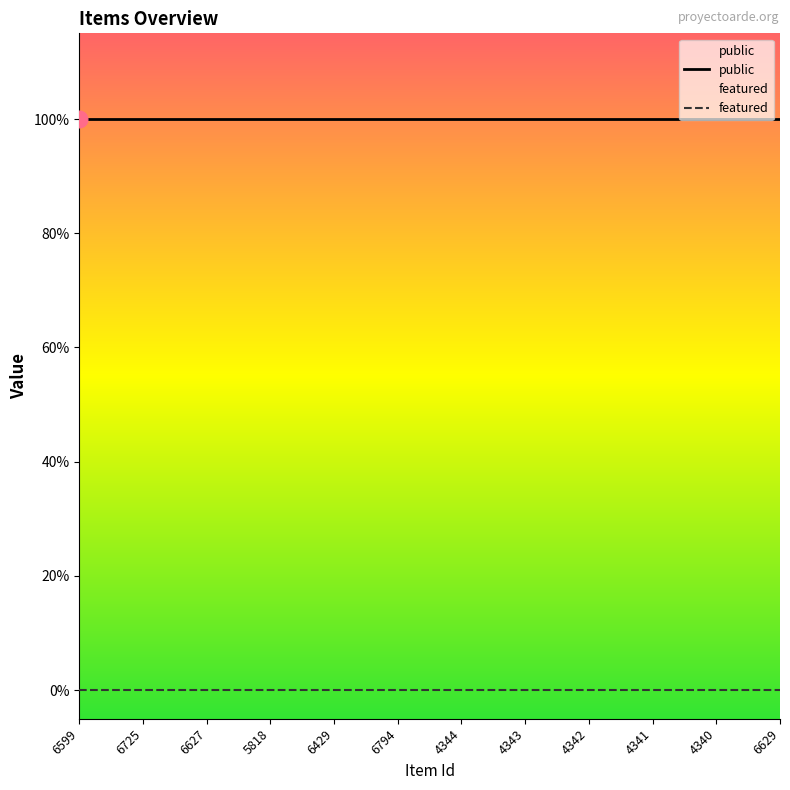

True or false: featured and public cross at least once.

False